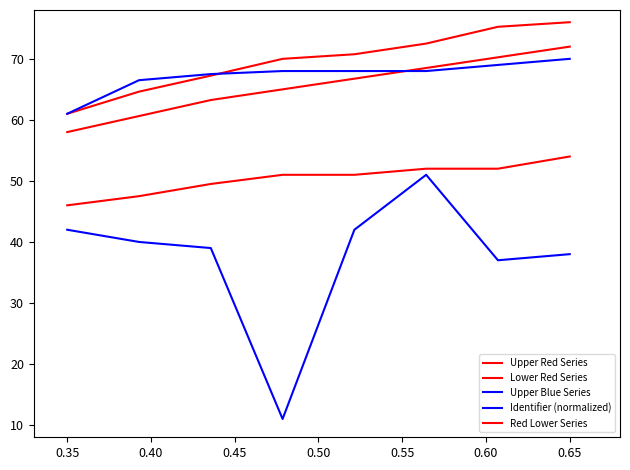

How many lines are shown in the chart?

5